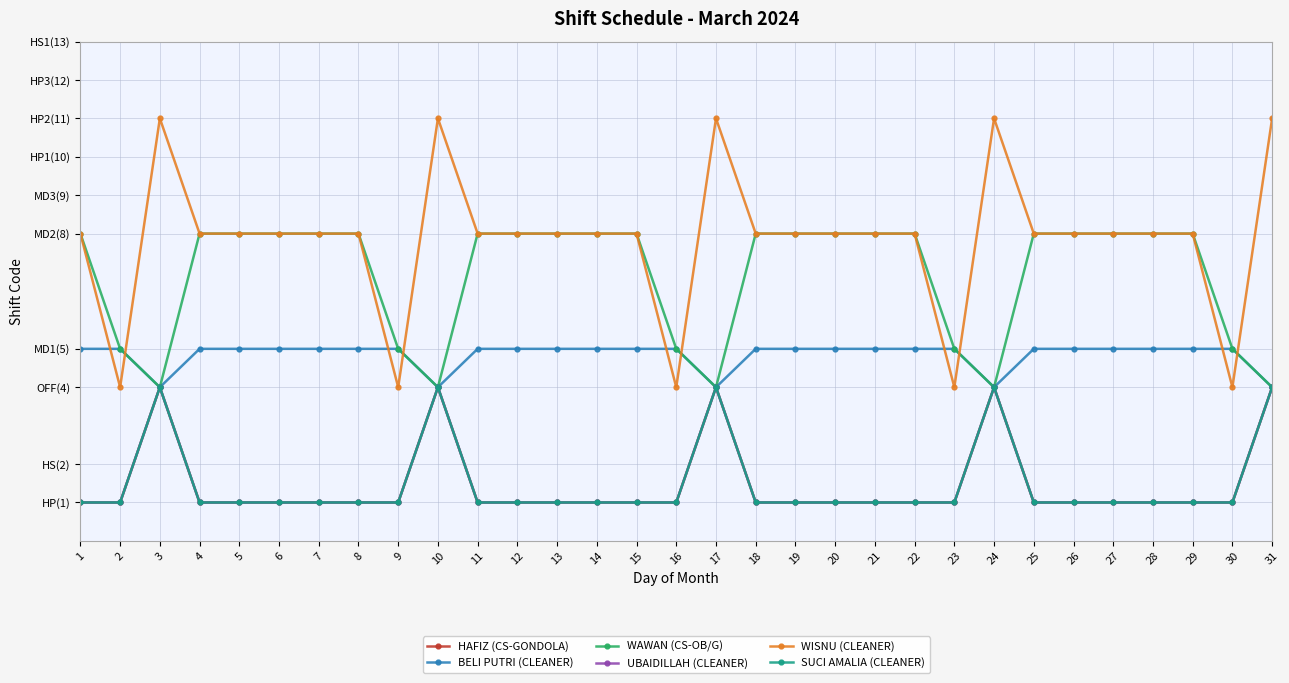

True or false: HAFIZ (CS-GONDOLA) and SUCI AMALIA (CLEANER) cross at least once.

False